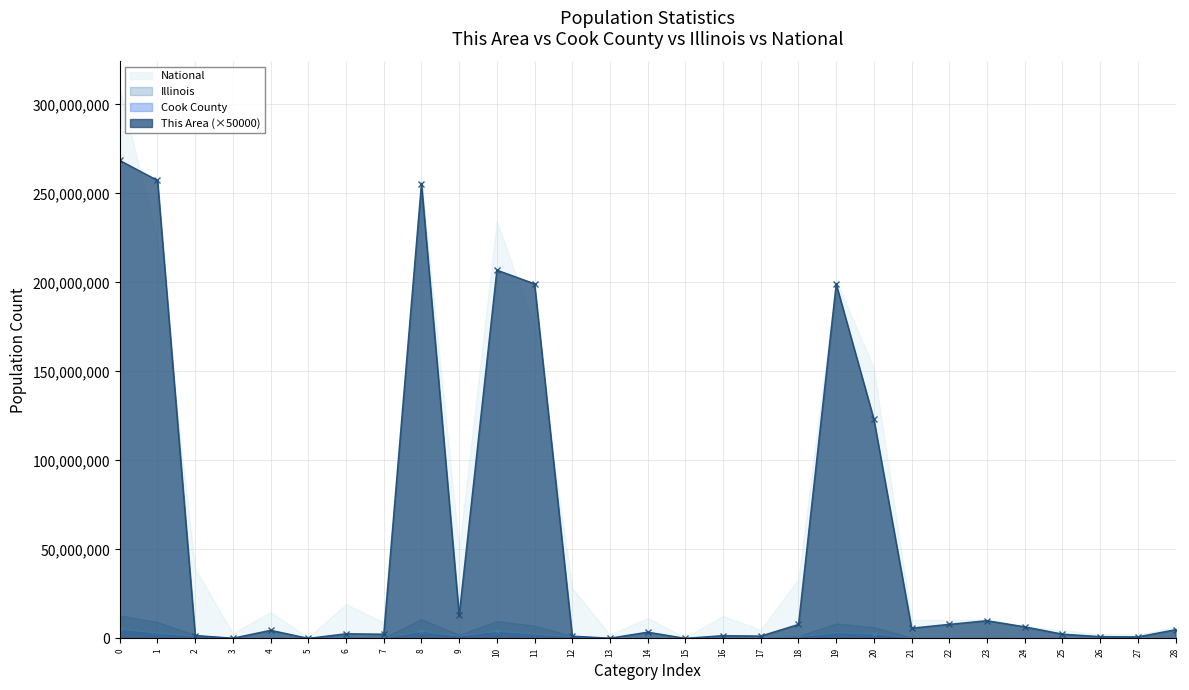

At which label does Cook County first exceed 259183?

0